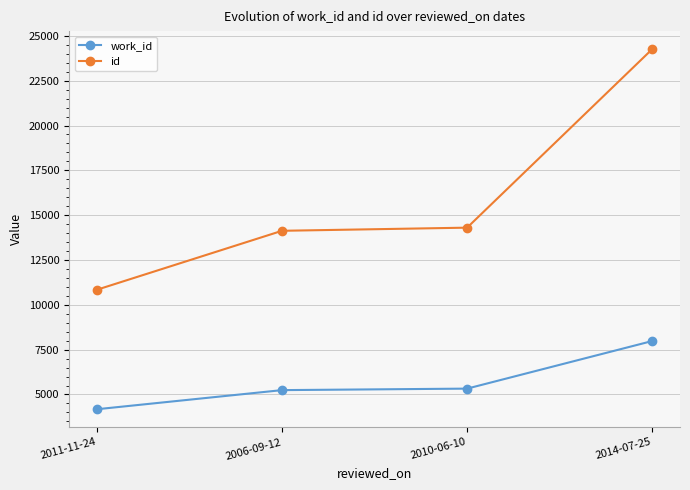

Which series has the largest range (max minus min)?

id